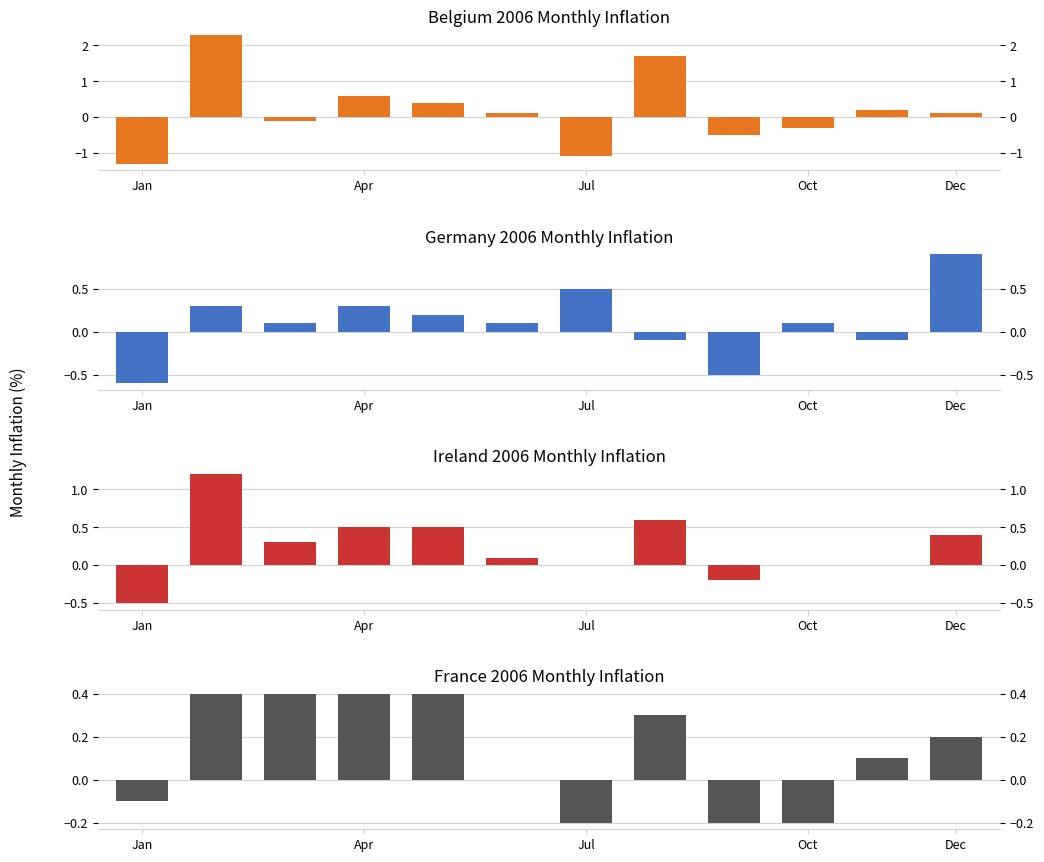

Which label corresponds to the smallest value in the chart?

Jan